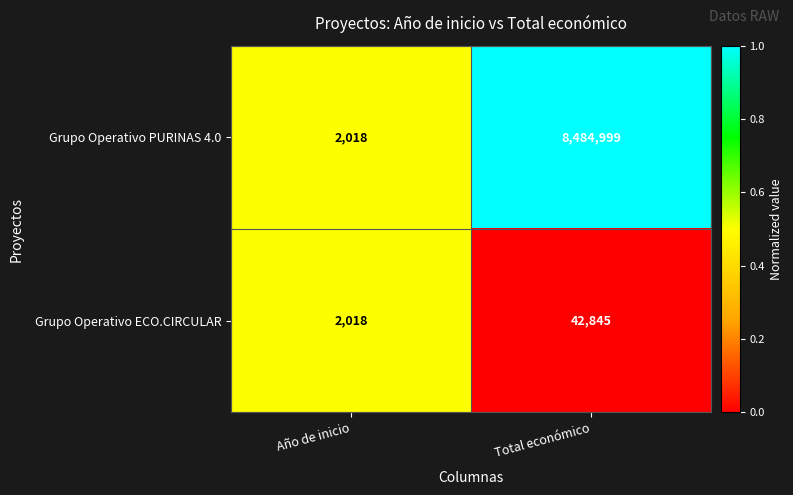

The value of Grupo Operativo ECO.CIRCULAR at Año de inicio is 843. True or false?

False